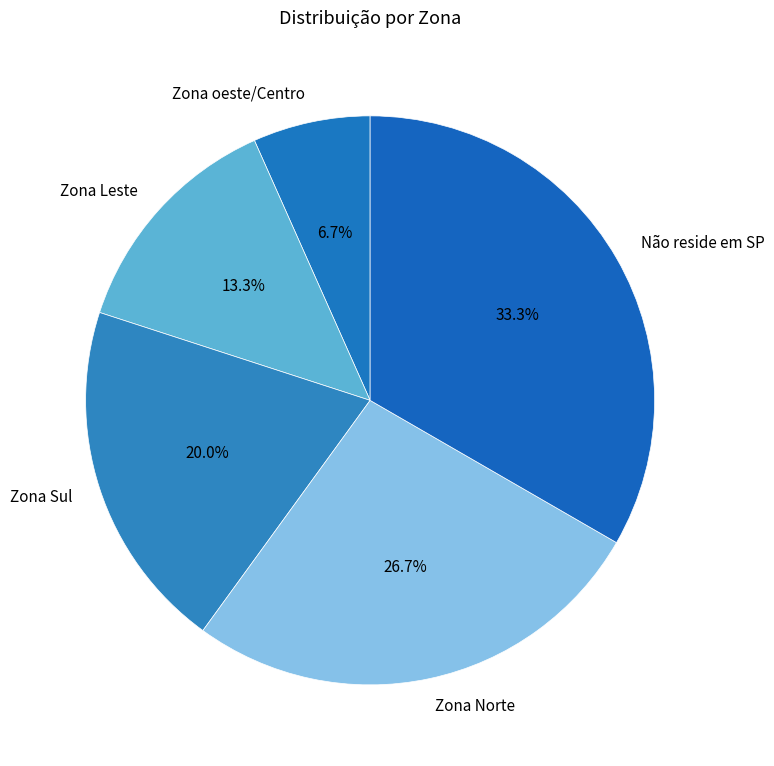

What percentage do Zona Sul and Zona Leste together represent?

33.3%